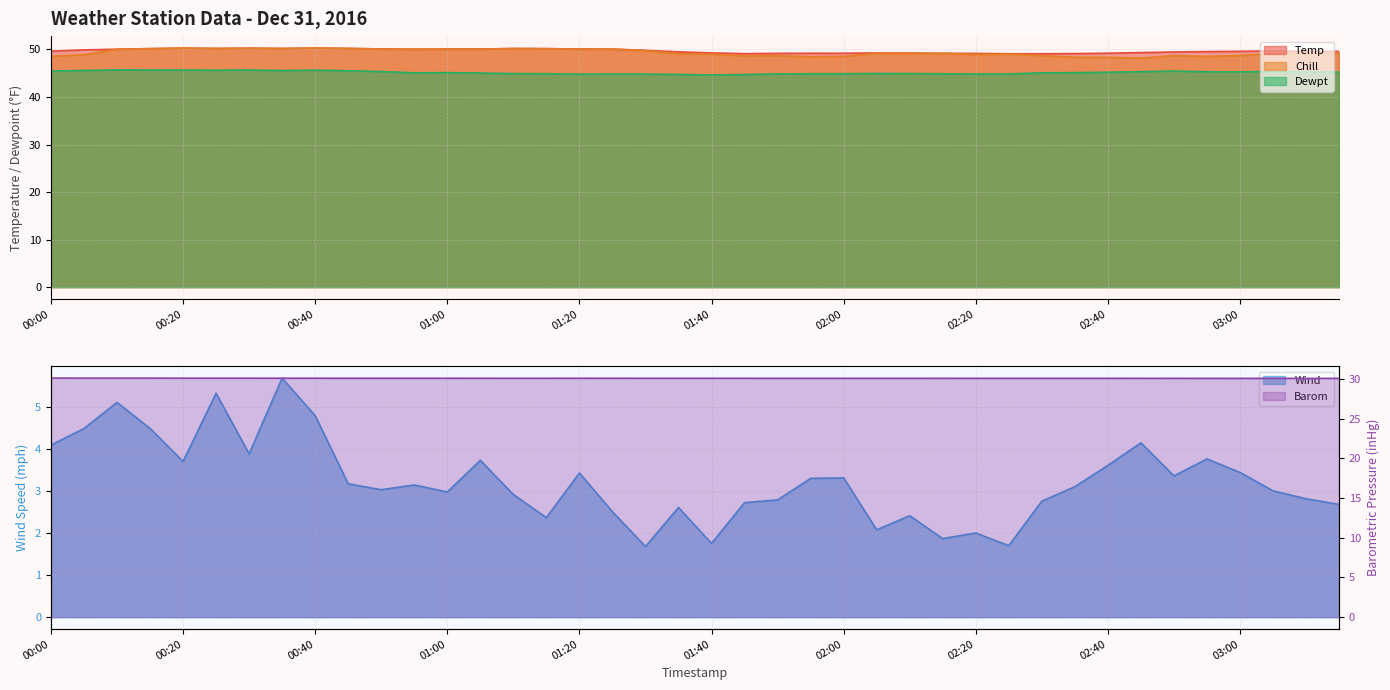

What is the sum of the Dewpt values at 01:50 and 00:45?

90.4